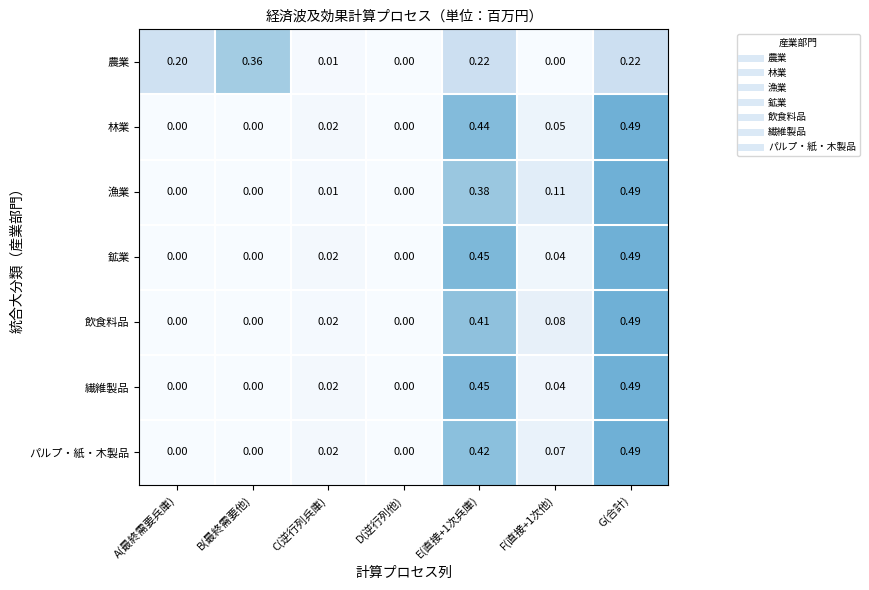

Which series has the largest total across all categories?

農業